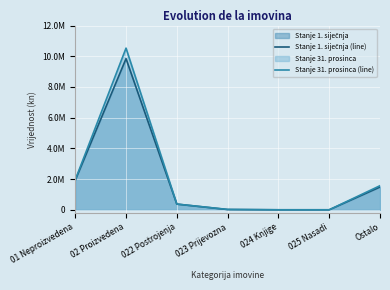

Read the Stanje 1. siječnja (line) value at Ostalo.

1482465.0